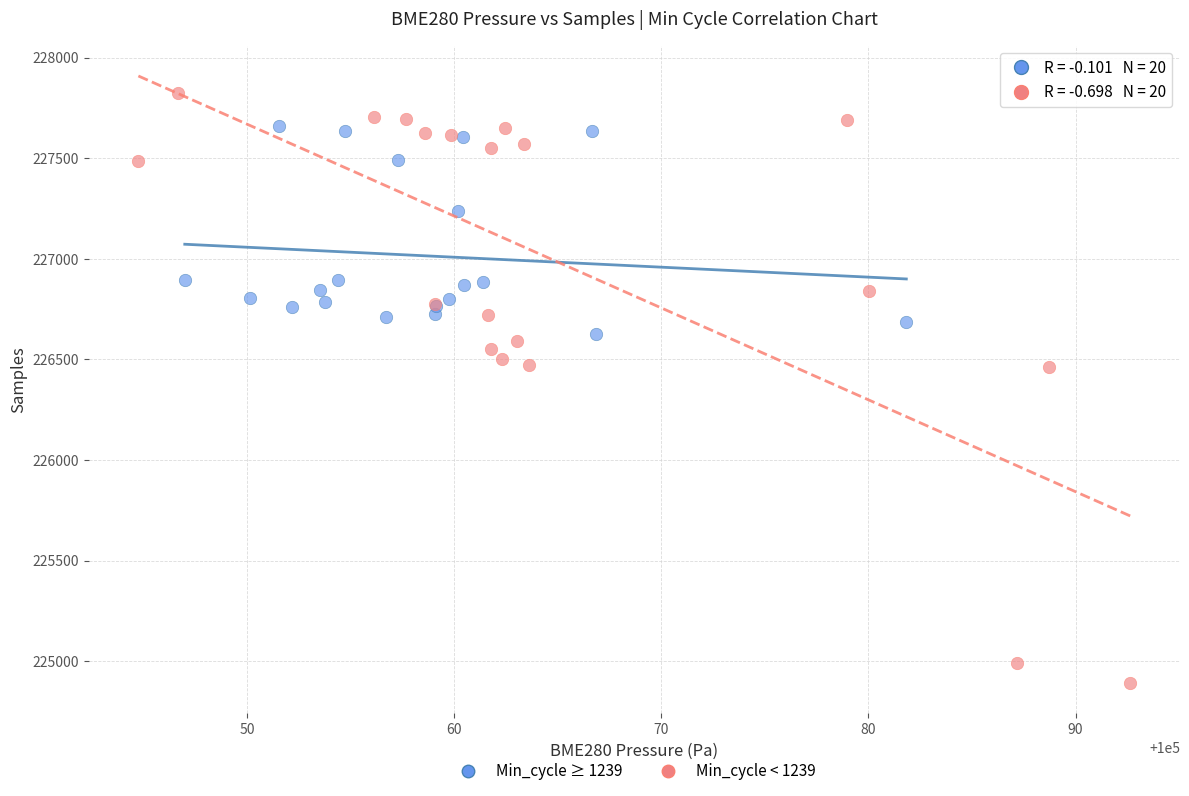

What are all the series names shown in the legend?

Min_cycle ≥ 1239, Min_cycle < 1239